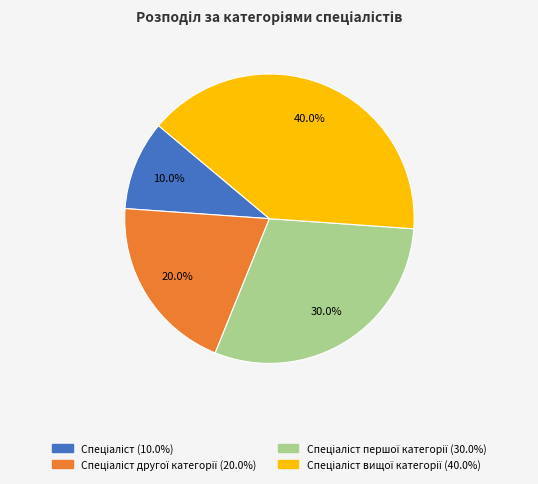

Is there a majority slice in this chart?

No